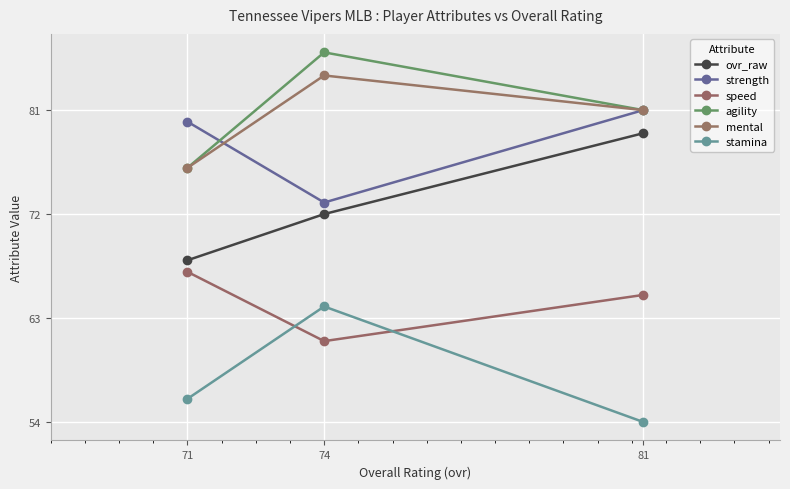

What is the spread (max minus min) of values at 81?

27